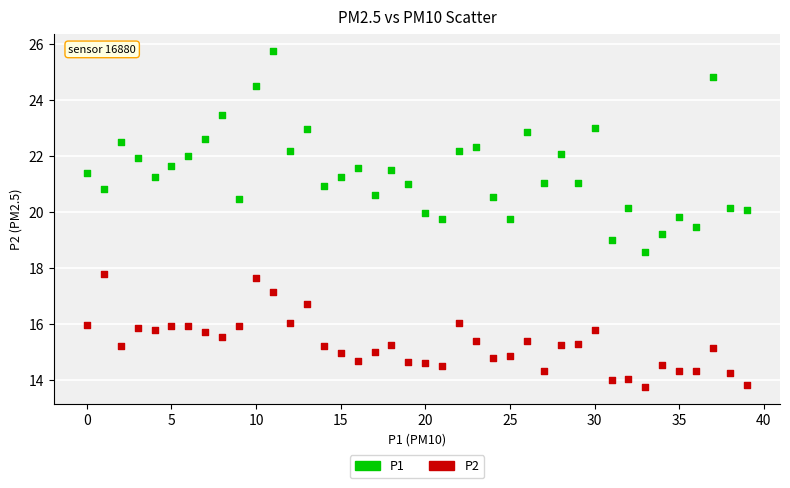

What are all the series names shown in the legend?

P1, P2